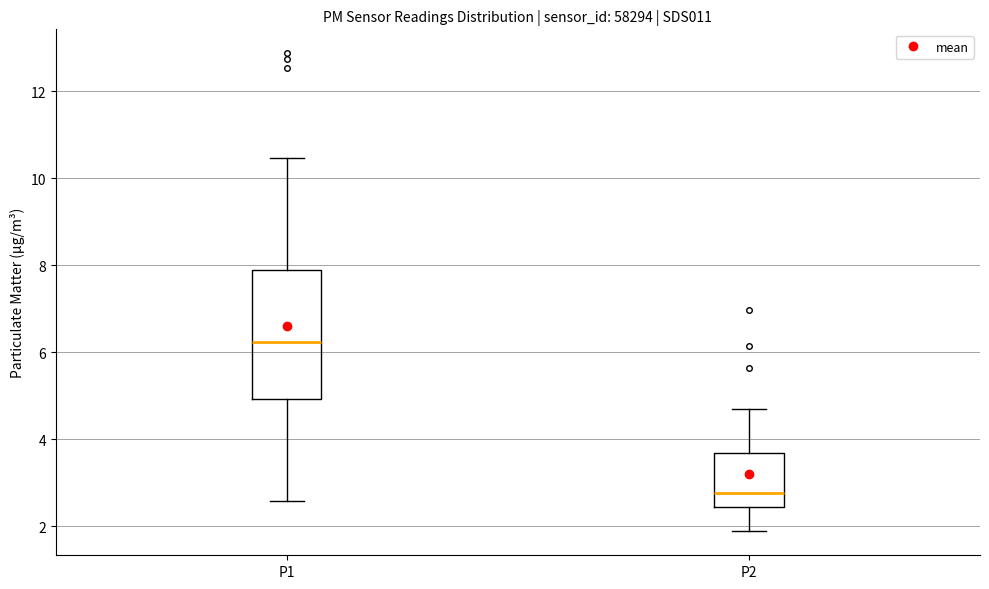

Where is the upper edge of the box for P1 on the y-axis? The values are not printed on the chart, so give them approximately, as read against the axis.

8.0